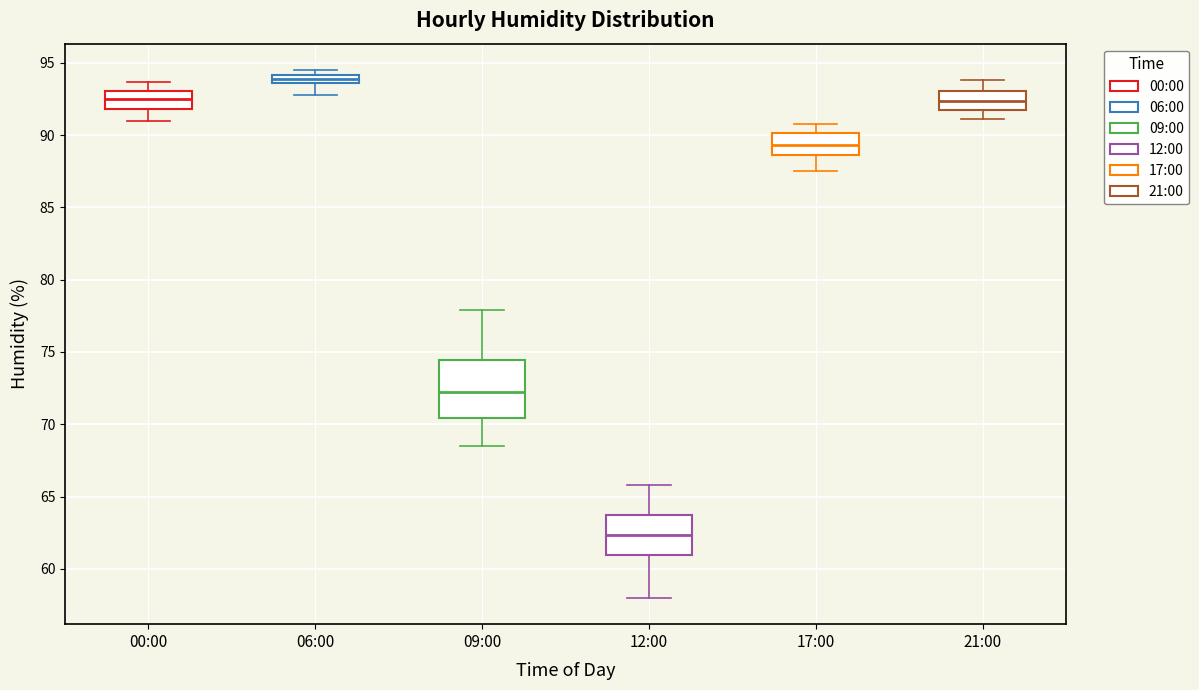

Where is the lower edge of the box for 17:00 on the y-axis? The values are not printed on the chart, so give them approximately, as read against the axis.

88.5